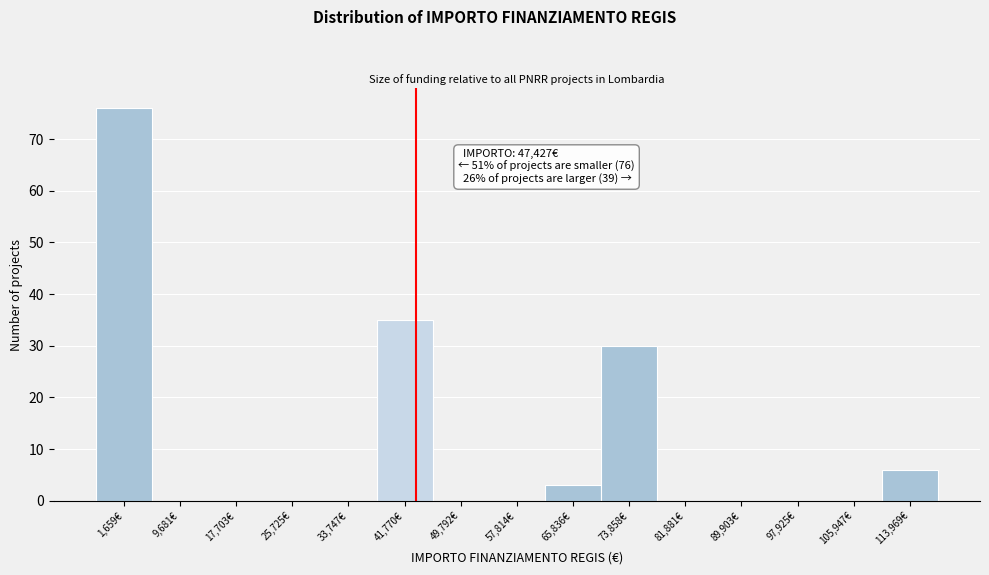

Reading right to left, extract all data points from this chart.

113,969€=6	105,947€=0	97,925€=0	89,903€=0	81,881€=0	73,858€=30	65,836€=3	57,814€=0	49,792€=0	41,770€=35	33,747€=0	25,725€=0	17,703€=0	9,681€=0	1,659€=76